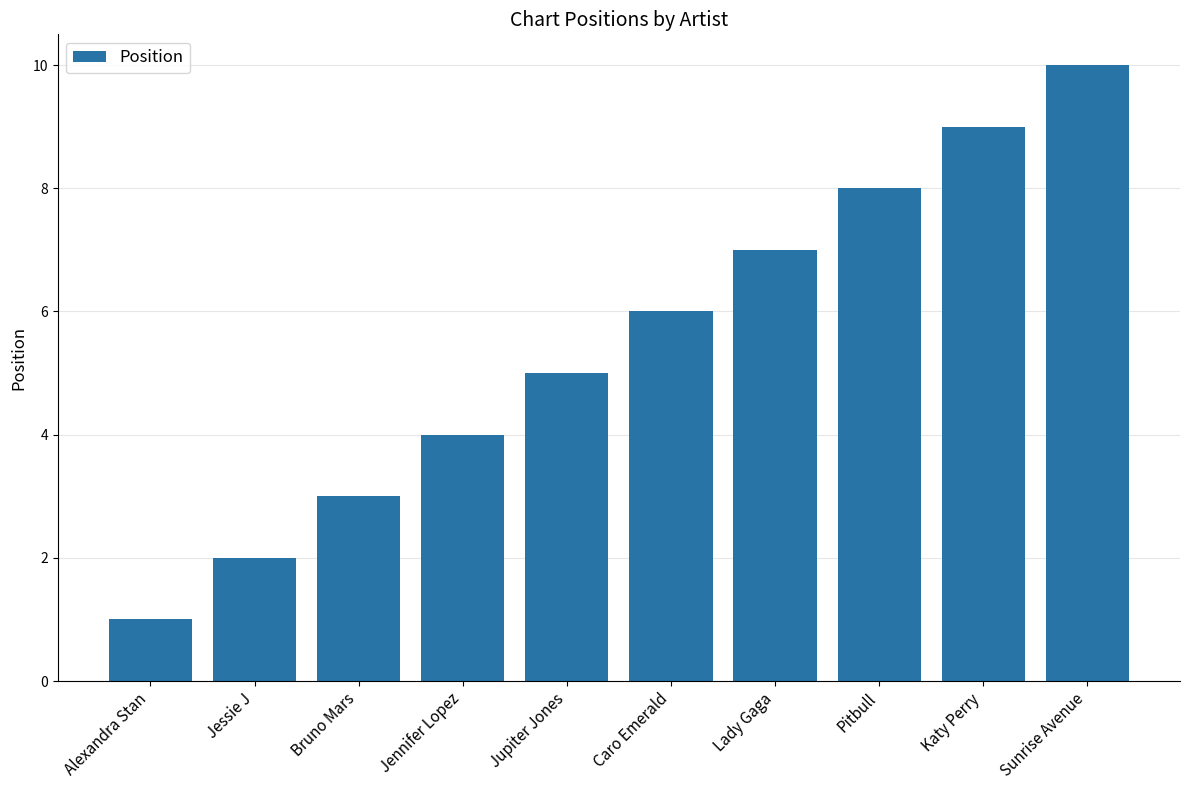

Rank the categories by value from highest to lowest.

Sunrise Avenue, Katy Perry, Pitbull, Lady Gaga, Caro Emerald, Jupiter Jones, Jennifer Lopez, Bruno Mars, Jessie J, Alexandra Stan